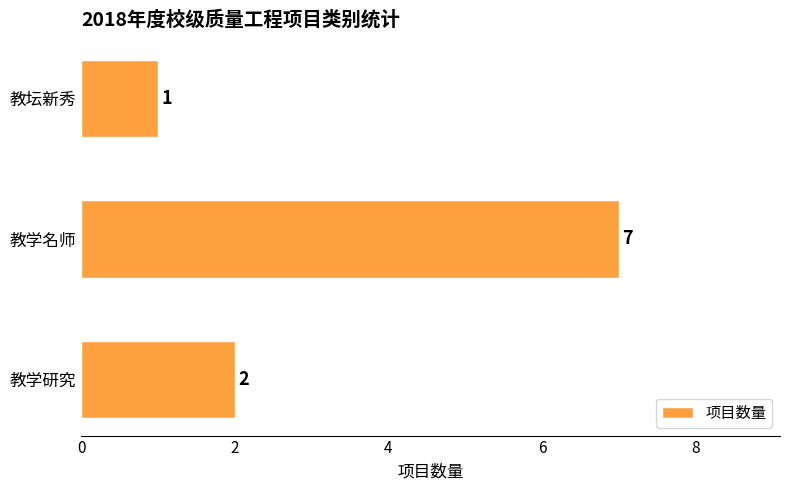

Count the values in the range 1 to 7.

3